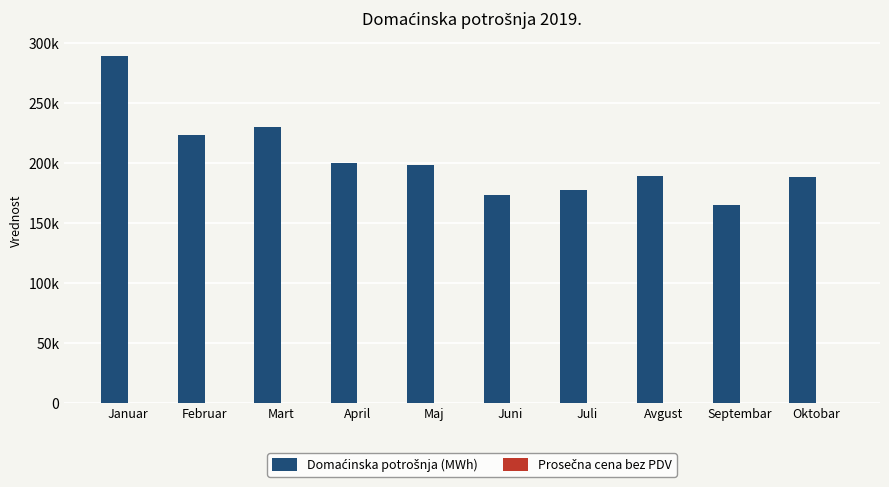

What is the smallest value displayed?

54.7